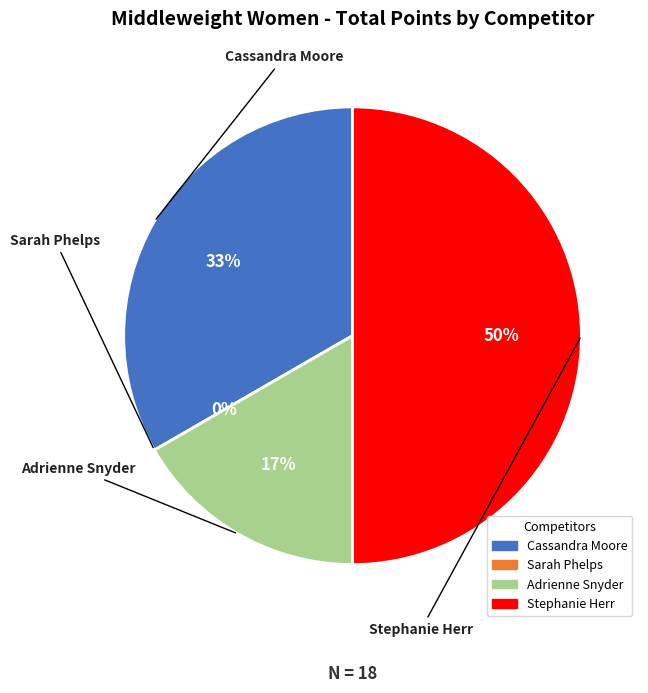

To the nearest percent, what is the difference between the largest and smallest slice percentages?

50%